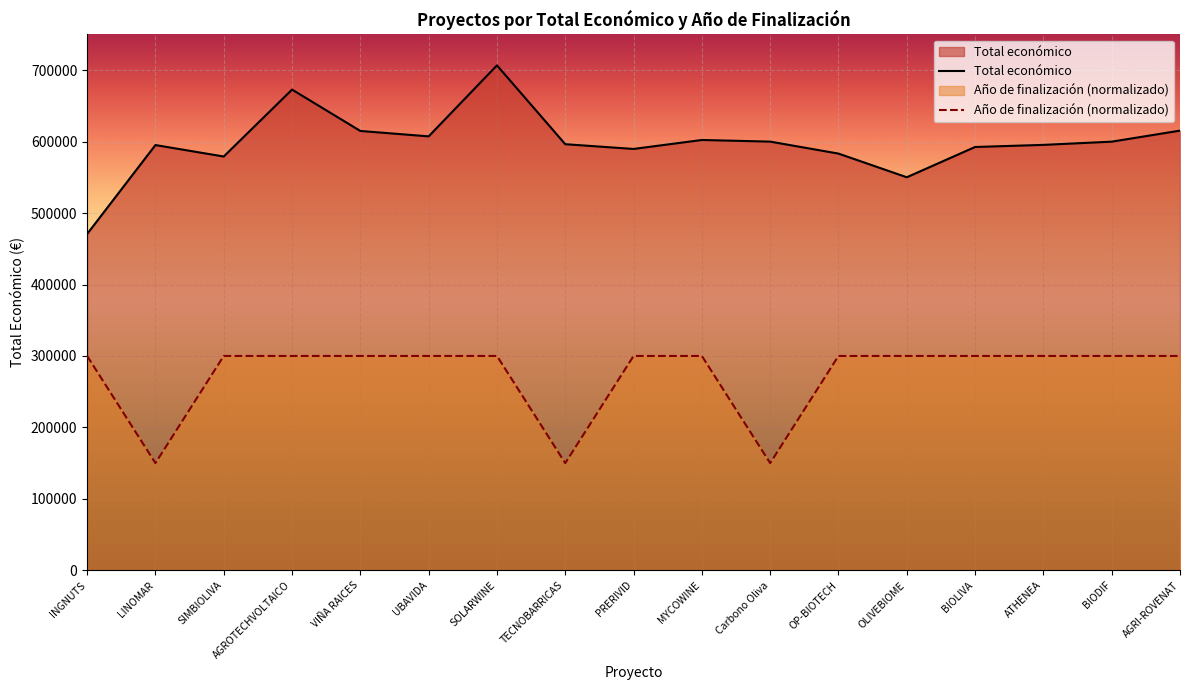

What is the label of the 13th point from the left?

OLIVEBIOME